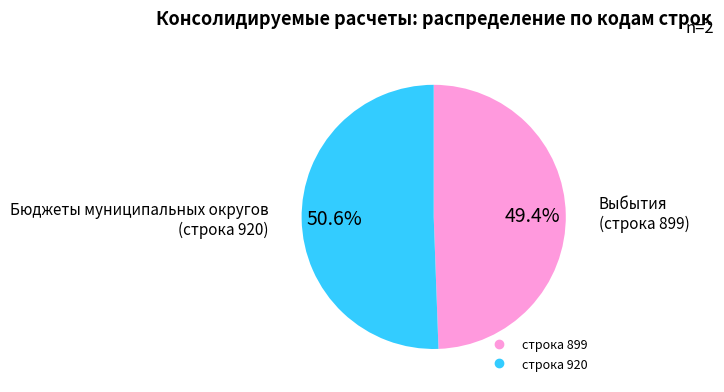

Count the number of slices in the pie.

2